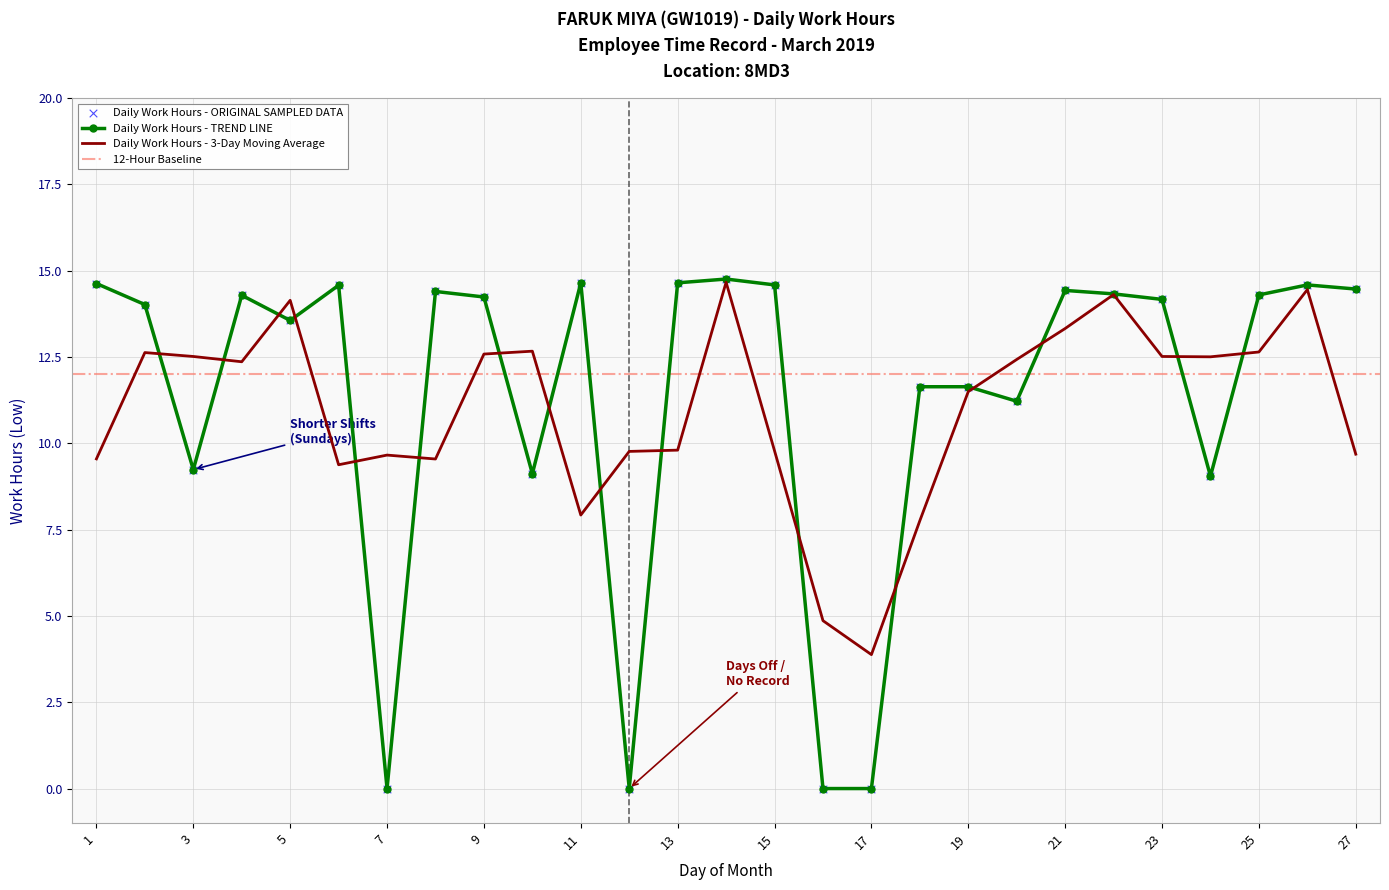

Which has a higher value, 17 or 5?

5